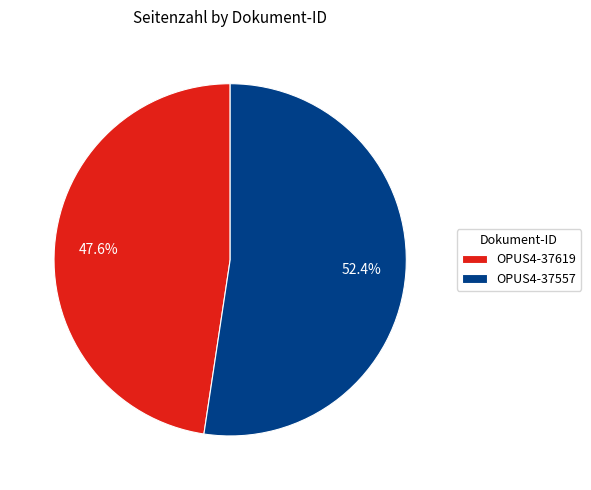

What portion of the pie excludes OPUS4-37619?

52.4%